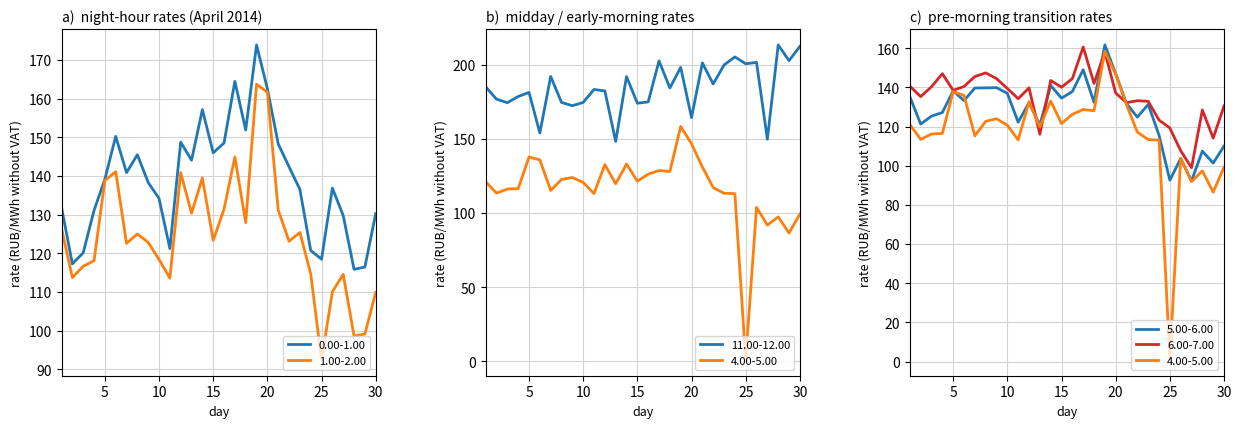

What is the greatest value displayed?

213.5